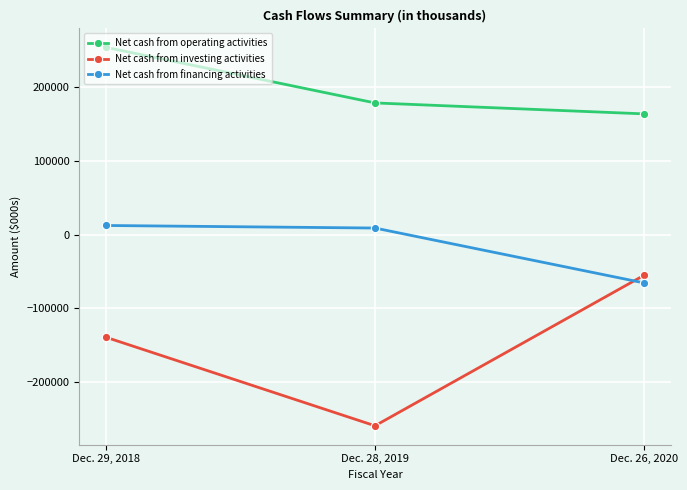

Reading right to left, extract all data points from this chart.

Net cash from operating activities: 163447	178242	253407
Net cash from investing activities: -55344	-258829	-139117
Net cash from financing activities: -65341	8858	12322